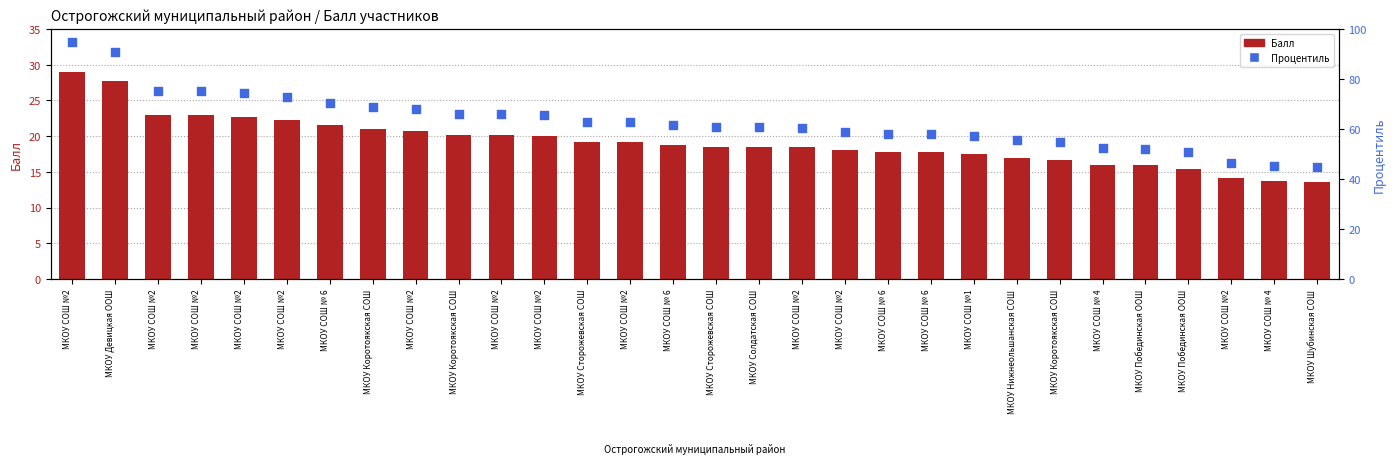

Which series contains the highest Y value?

Процентиль